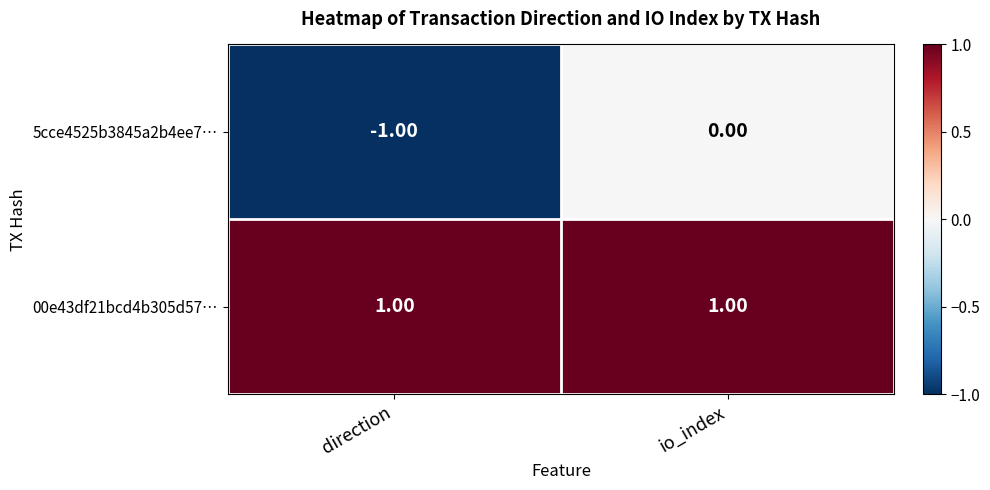

Which series has the widest spread of values?

5cce4525b3845a2b4ee7…